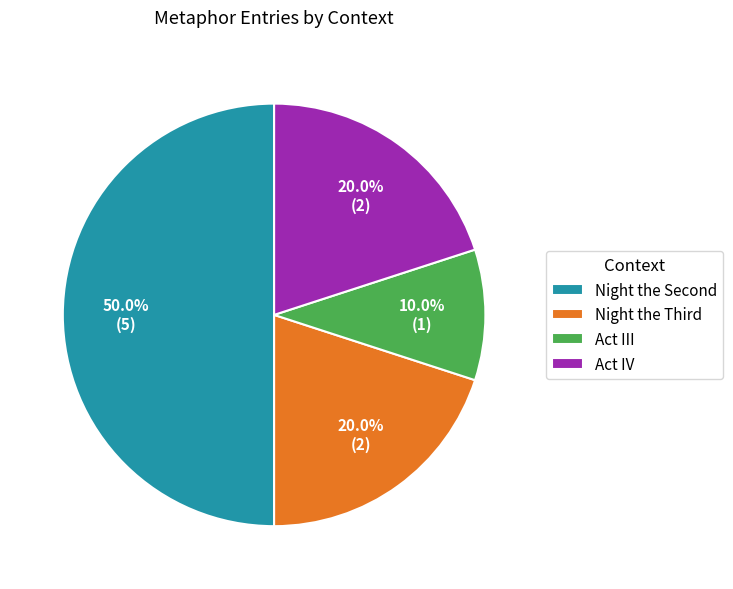

Combined, what portion of the pie is Act IV and Act III?

30.0%